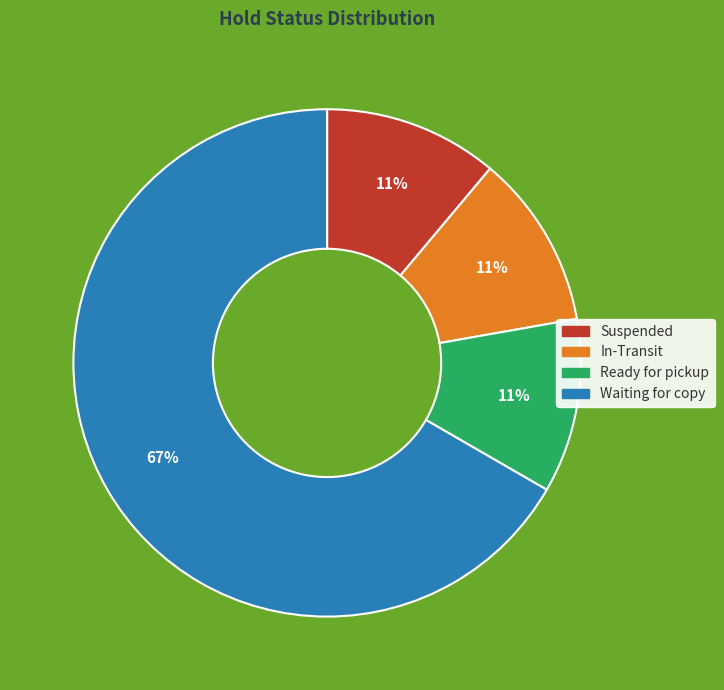

To the nearest percent, what is the combined percentage of Ready for pickup and In-Transit?

22%